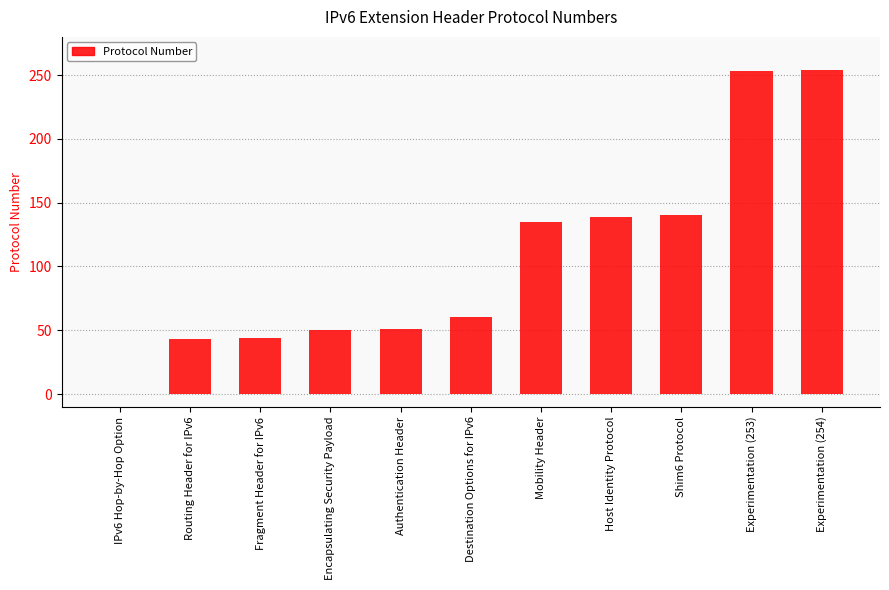

What is the sum of all values?

1169